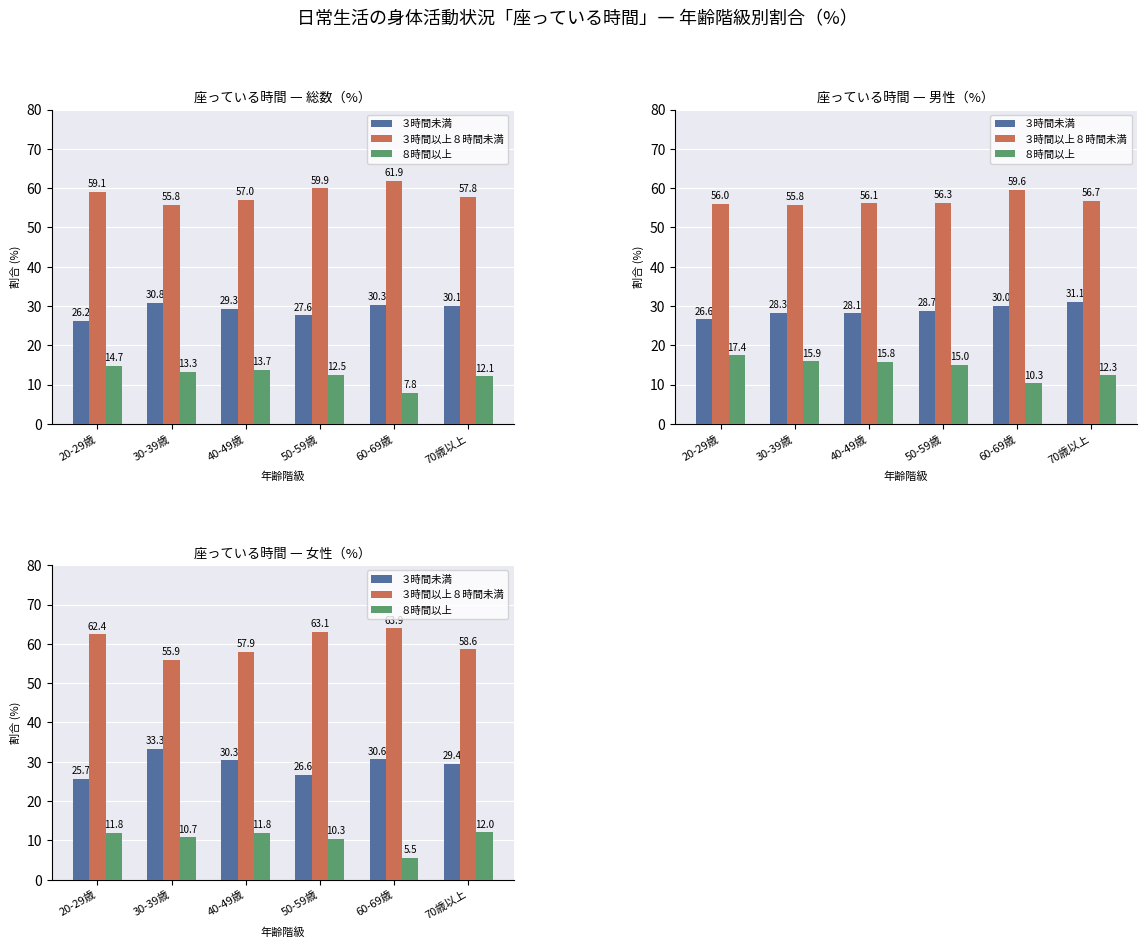

Which label corresponds to the largest value in the chart?

60-69歳